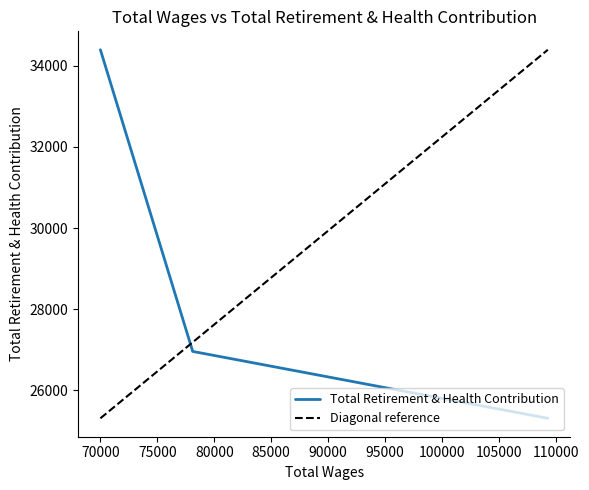

Rank the categories by value from highest to lowest.

69999, 78103, 109287